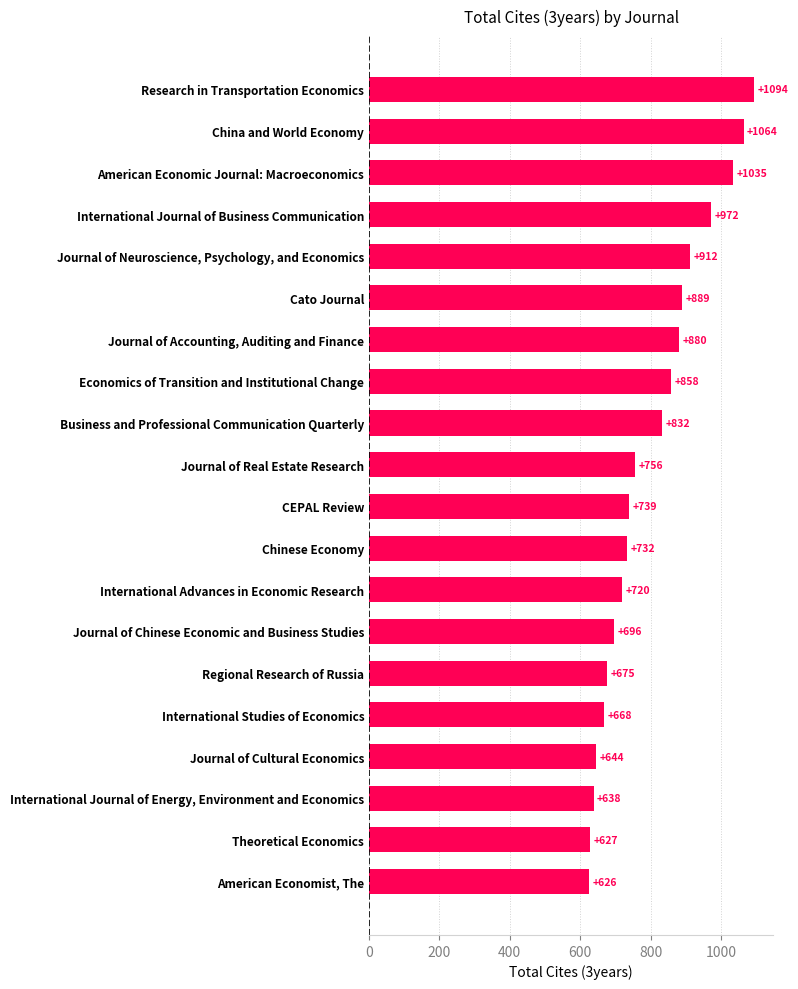

How many distinct data groups are displayed?

1